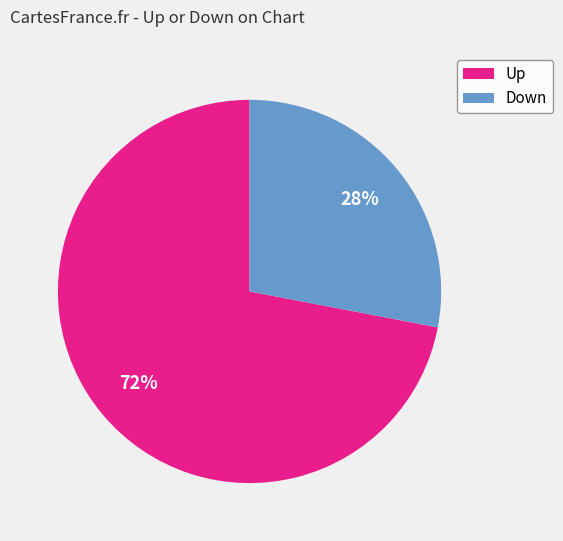

Which slice is the largest?

Up